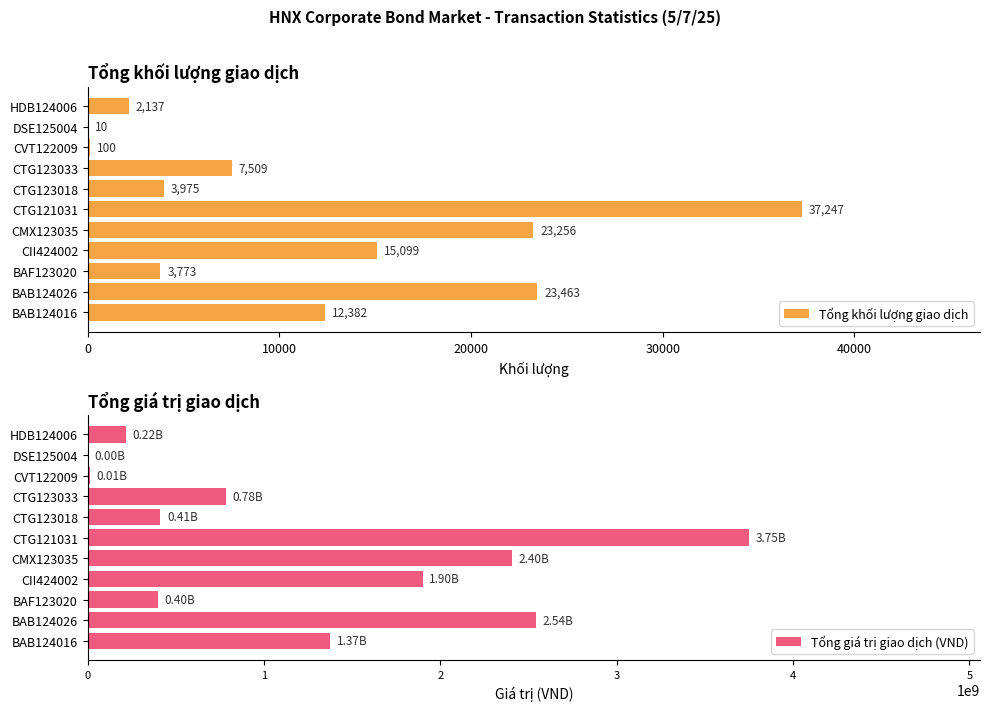

What is the highest value of the Tổng khối lượng giao dịch series?

37247